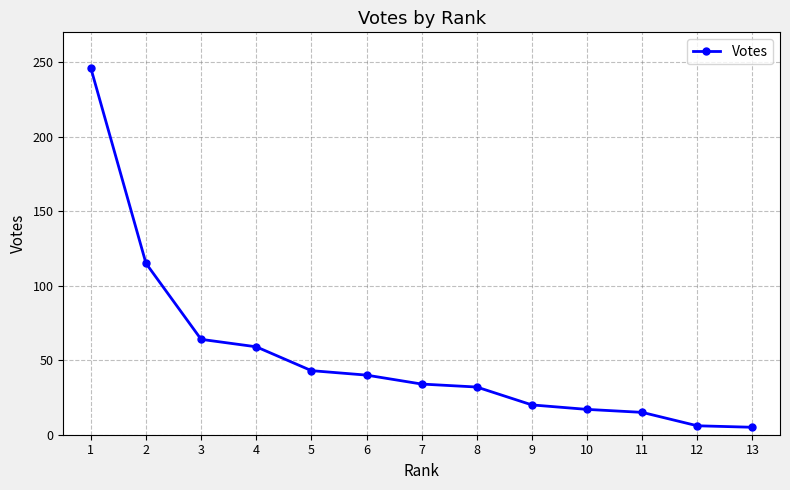

How many categories are shown in the chart?

13